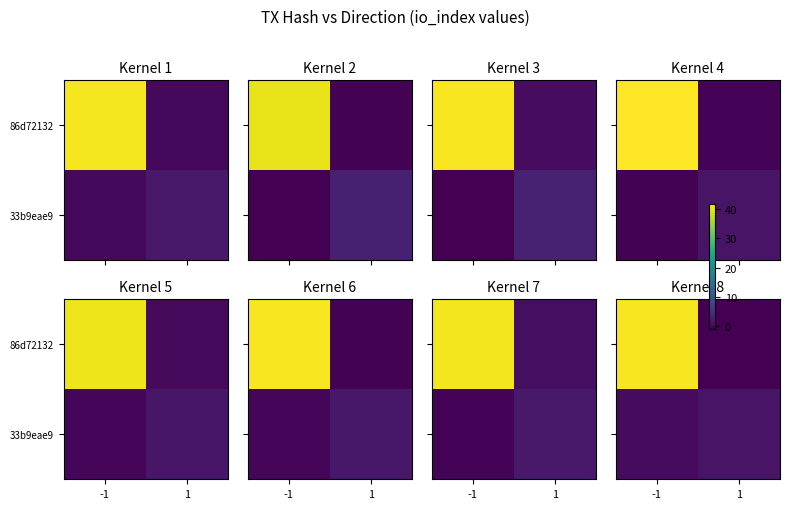

How many values in the 33b9eae9 series are below 1?

1